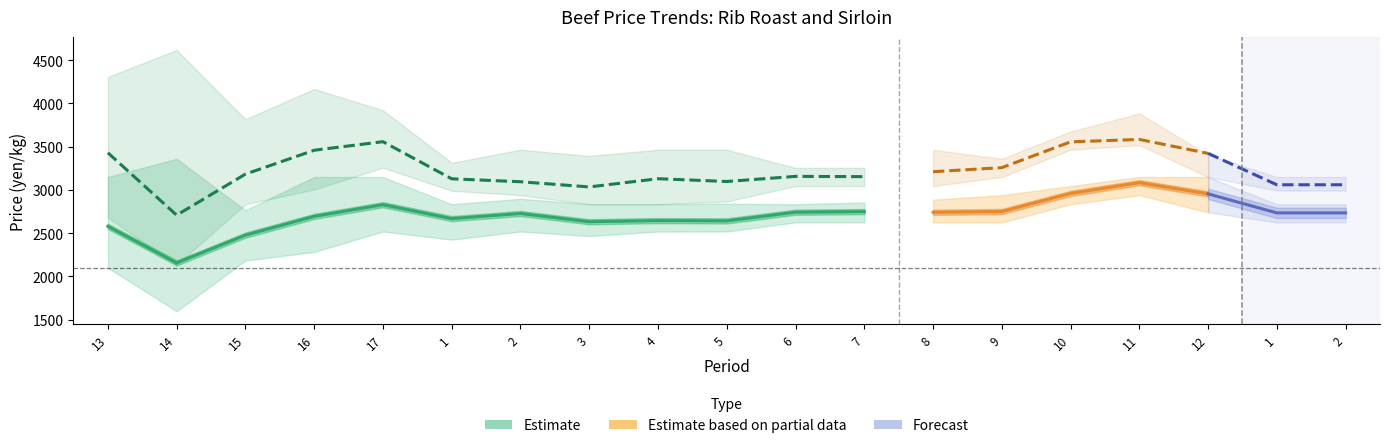

True or false: Rib Roast Weighted Avg and Sirloin High cross at least once.

False